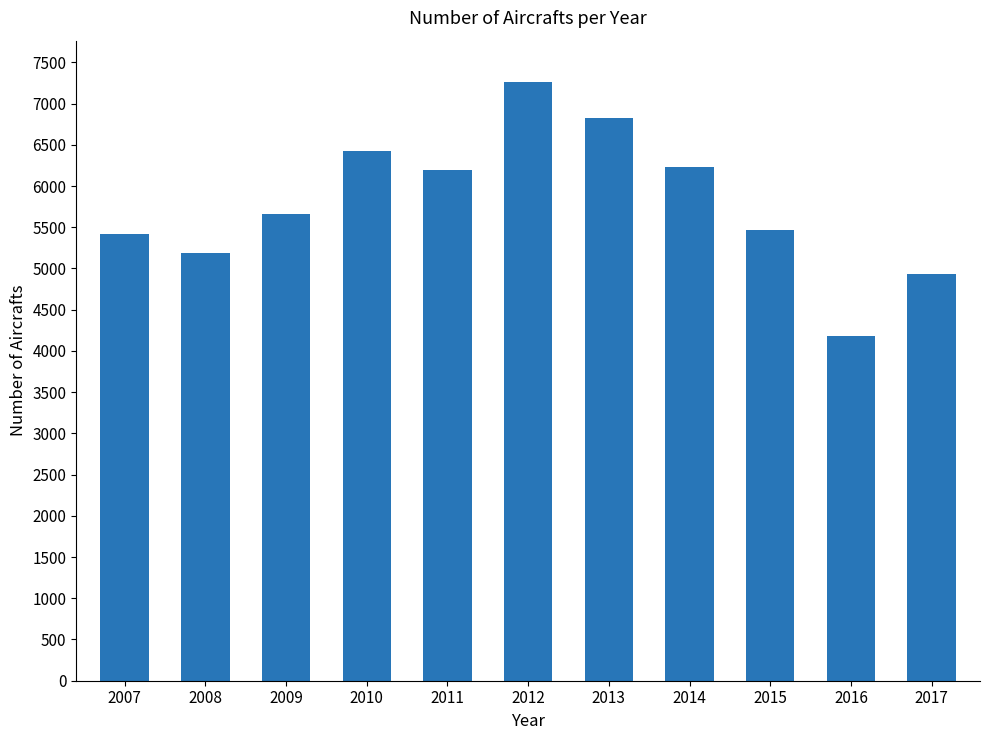

At which category does the chart reach its peak across all series?

2012